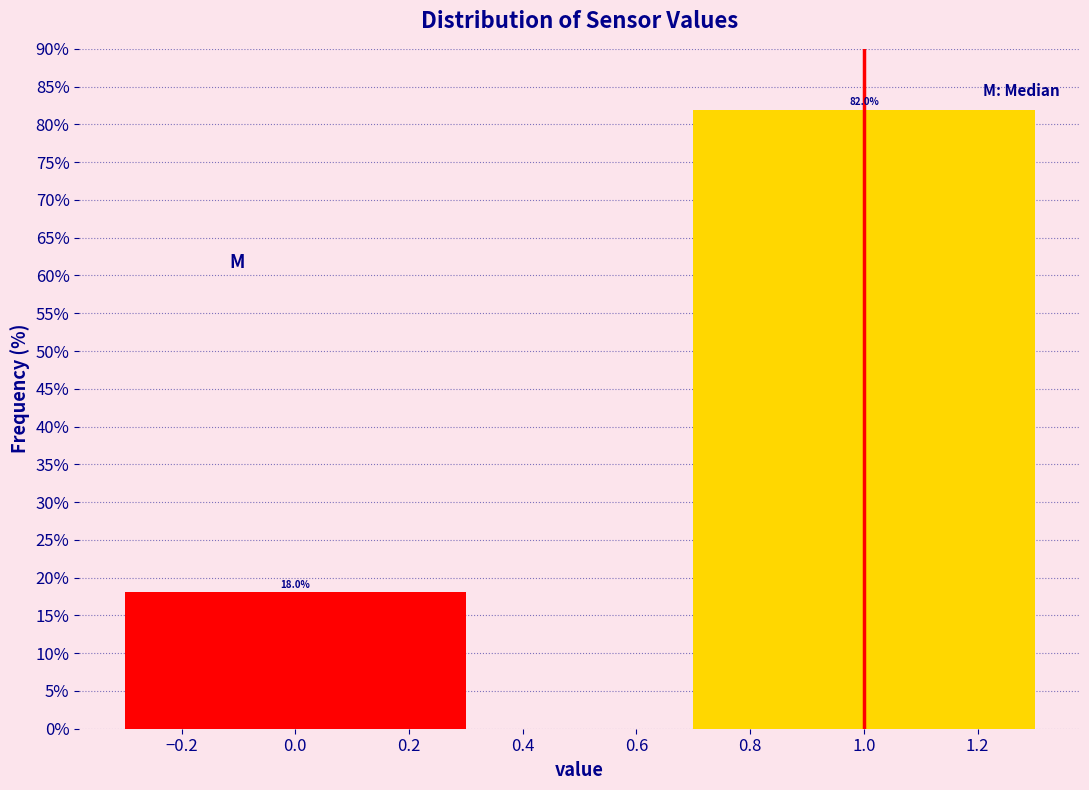

Reading left to right, extract all data points from this chart.

18.0	82.0